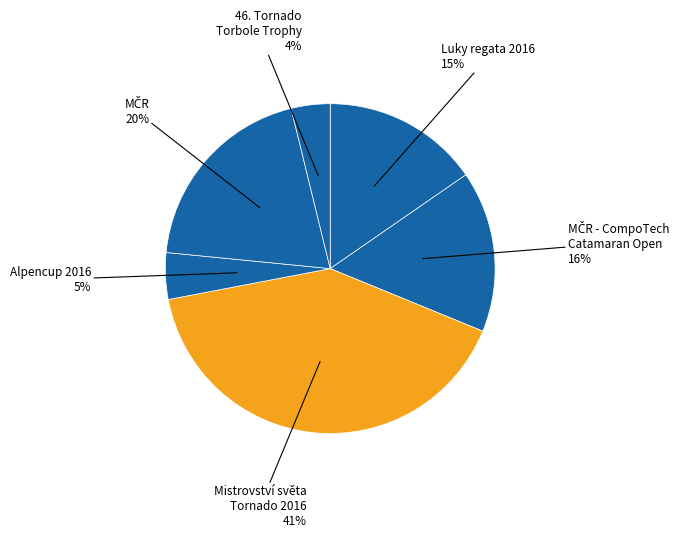

Does any single category account for the majority?

No